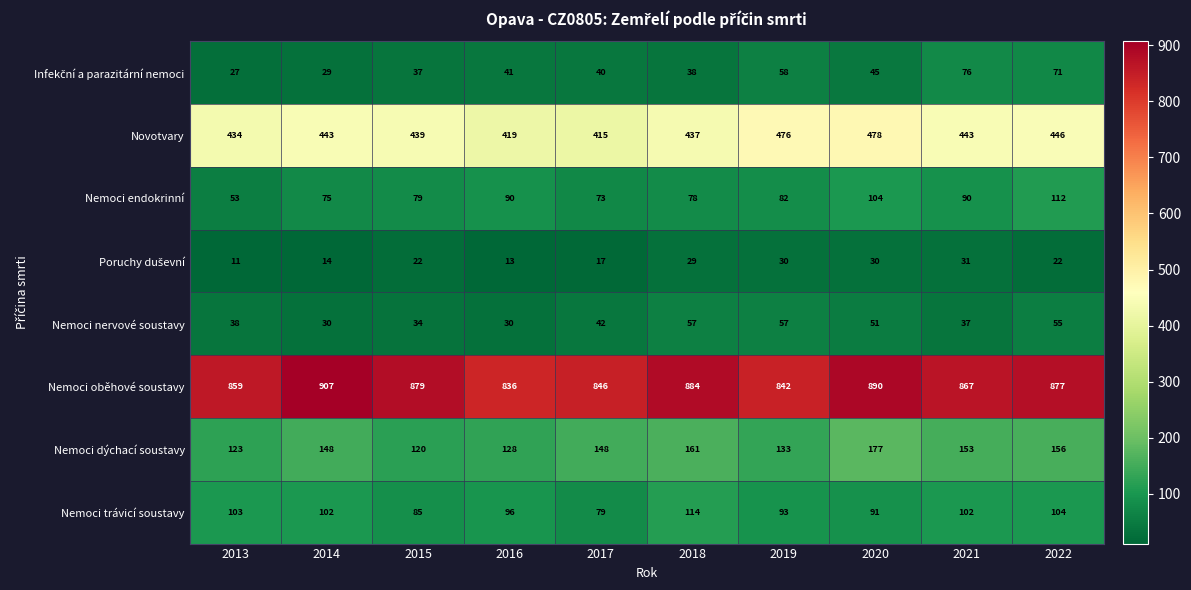

At how many categories does at least one series exceed 821?

10